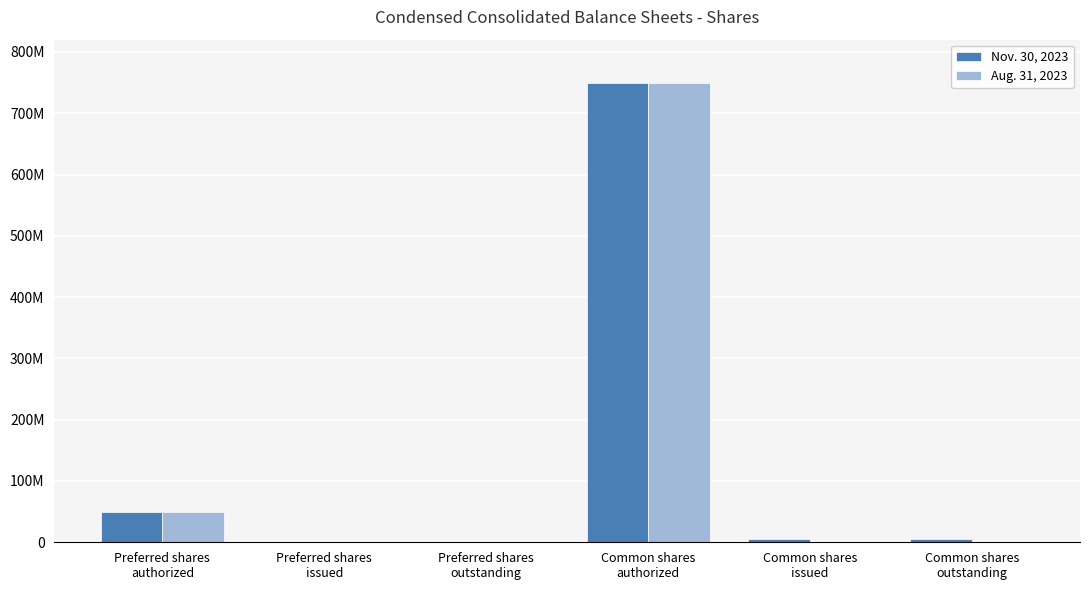

At how many categories does at least one series exceed 699950851?

1